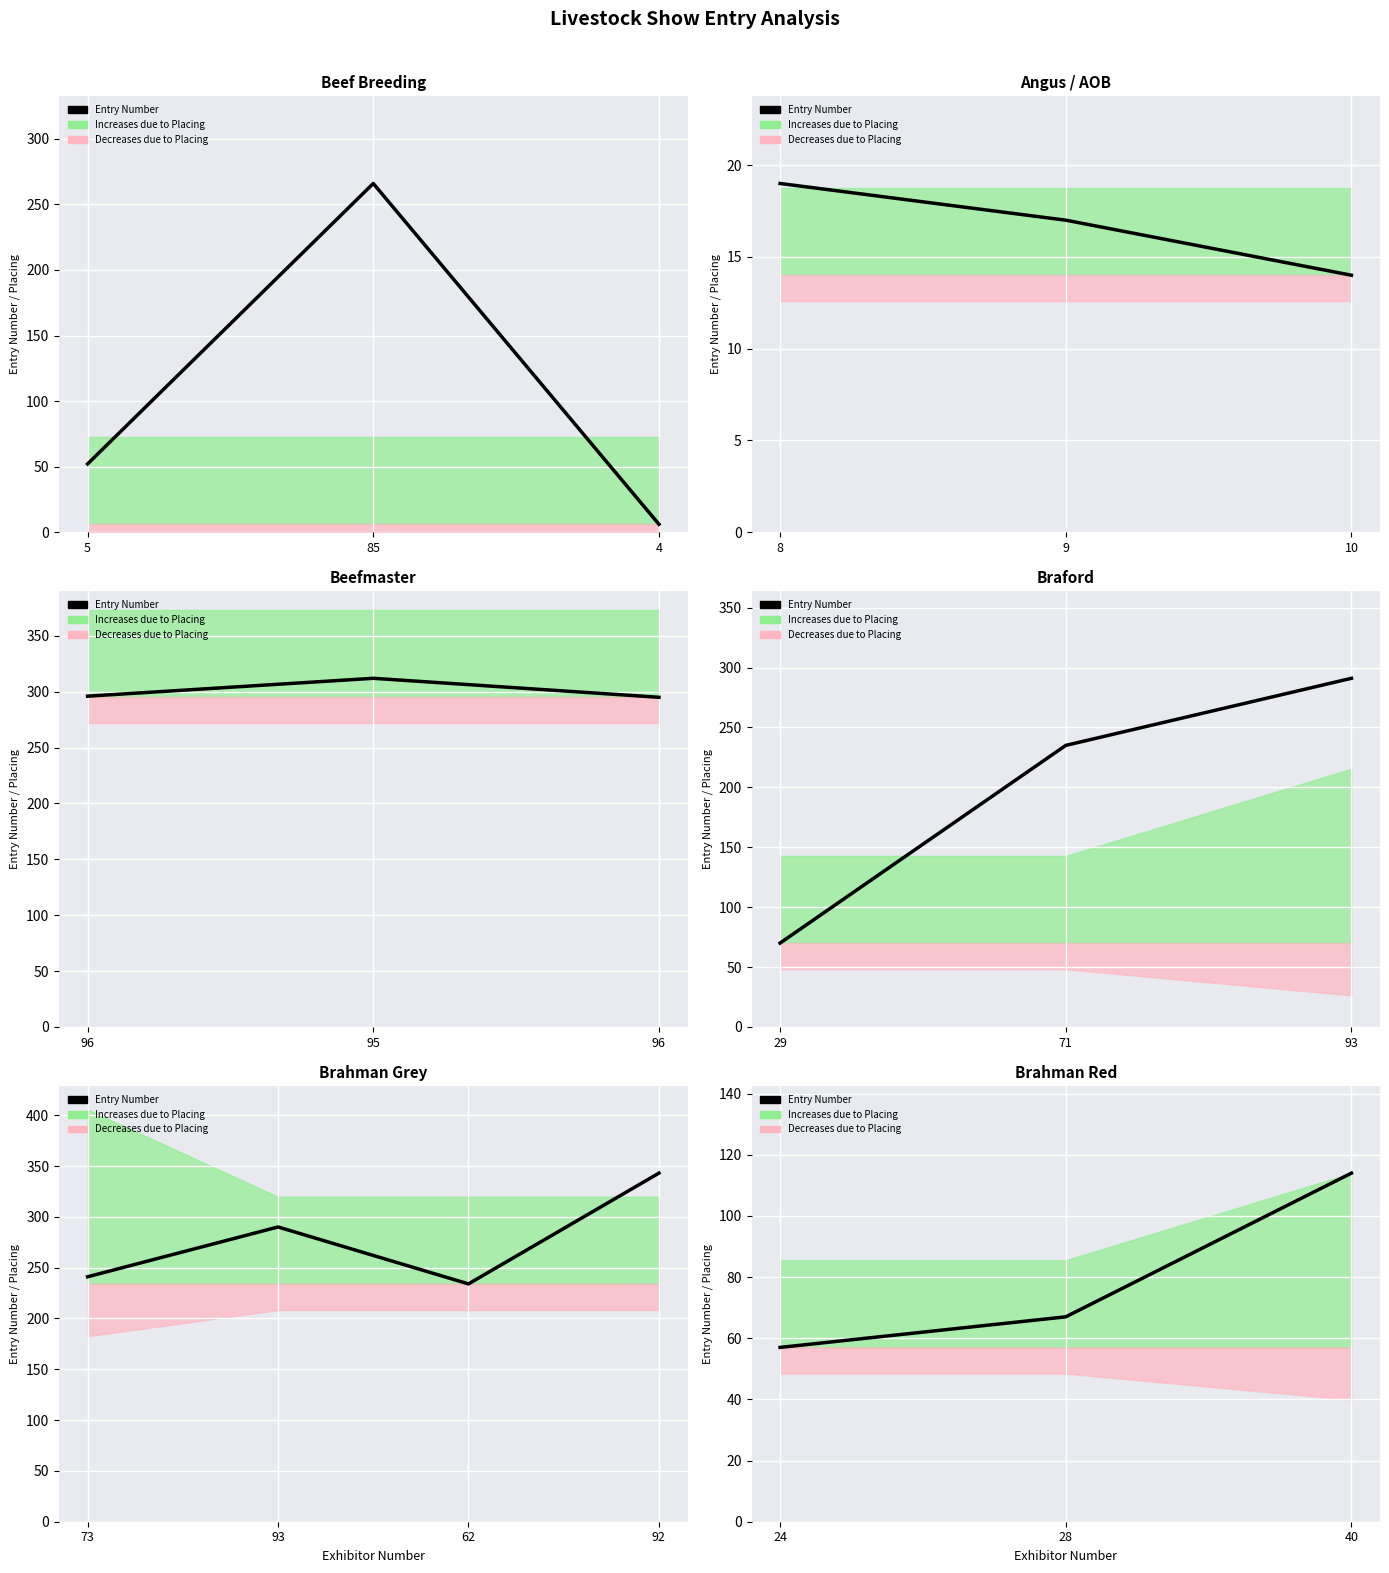

How many values exceed 67?

1